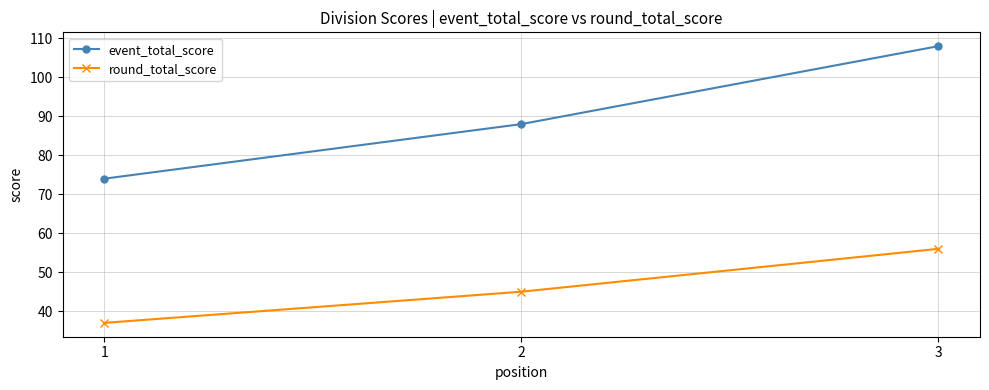

How many lines are shown in the chart?

2